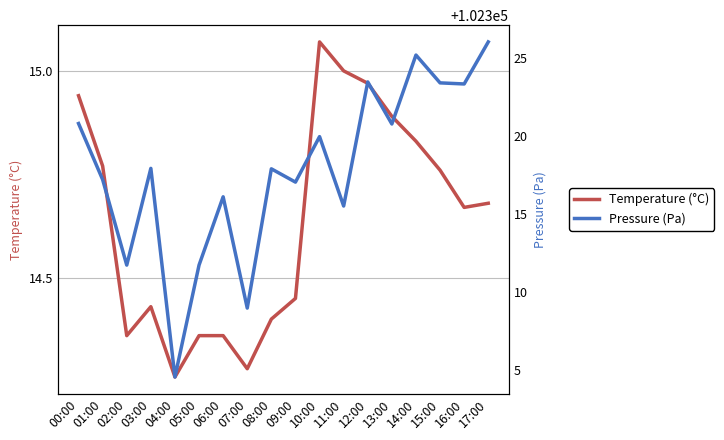

What is the label of the 8th point from the right?

10:00